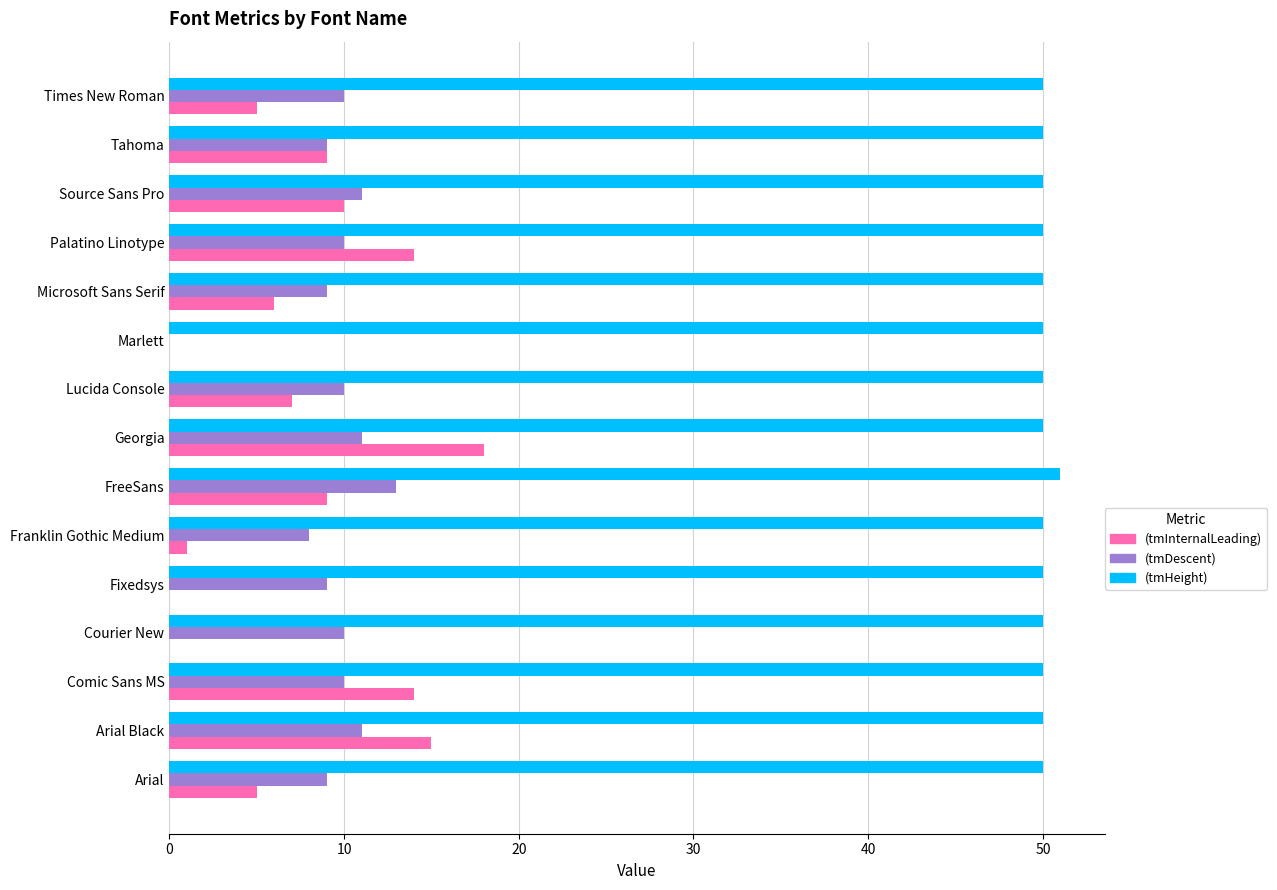

Which series has the widest spread of values?

(tmInternalLeading)